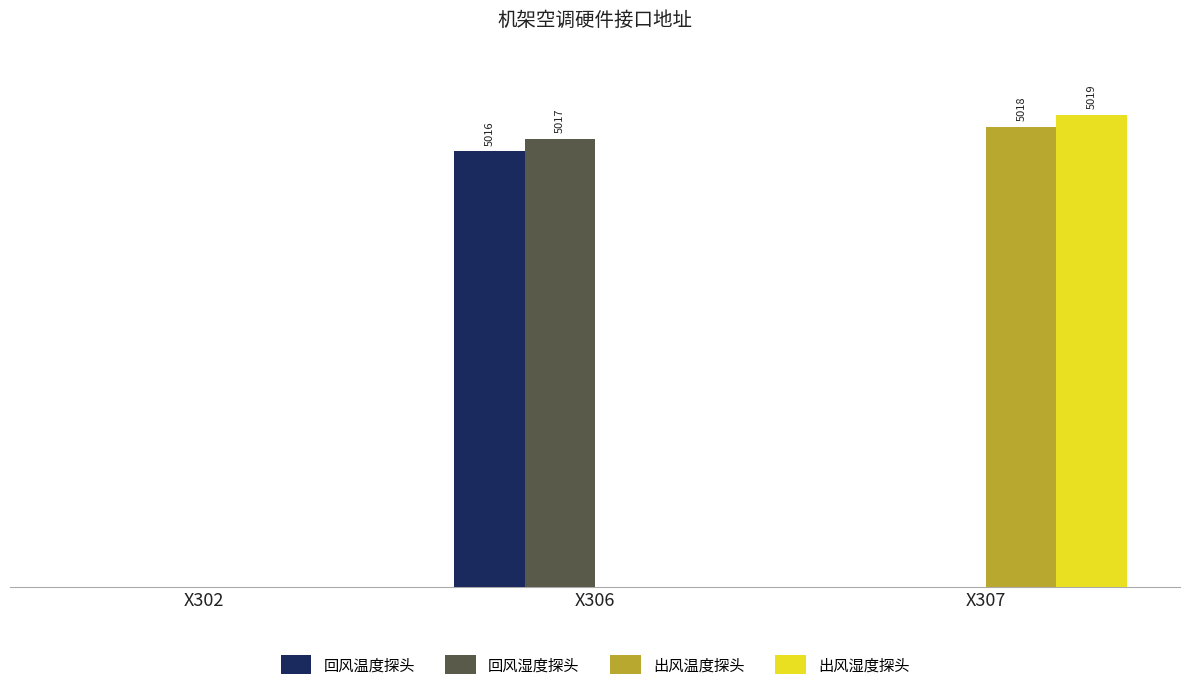

Which series has the largest total across all categories?

出风湿度探头